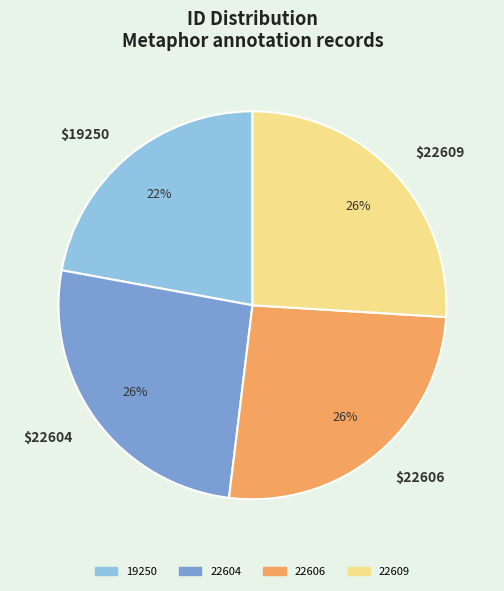

True or false: 22606 accounts for 19% of the total.

False